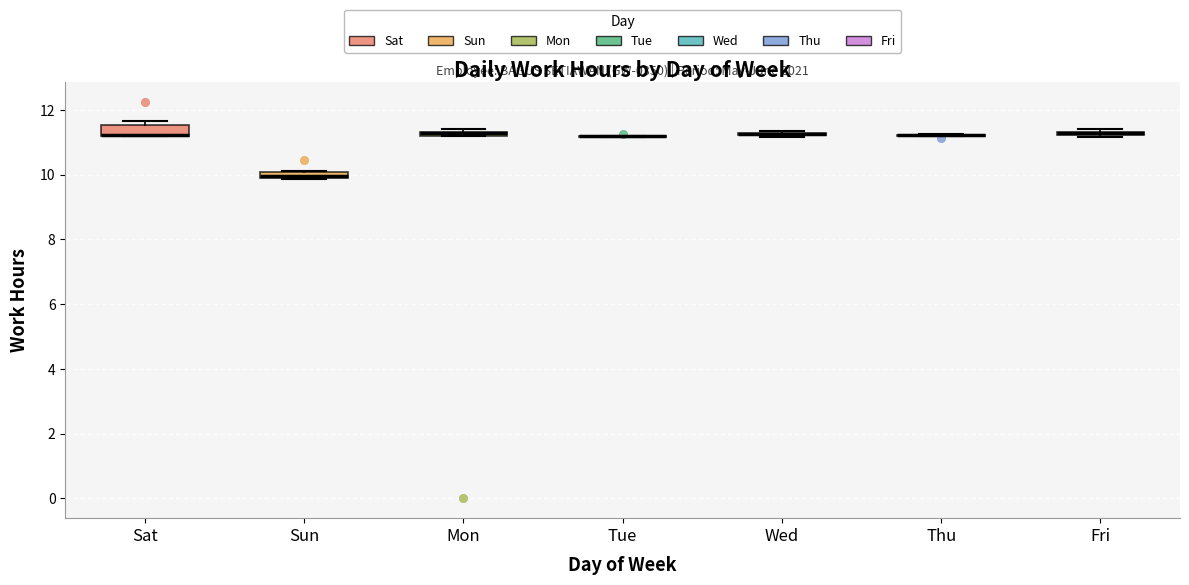

Where is the upper edge of the box for Fri on the y-axis? The values are not printed on the chart, so give them approximately, as read against the axis.

11.4